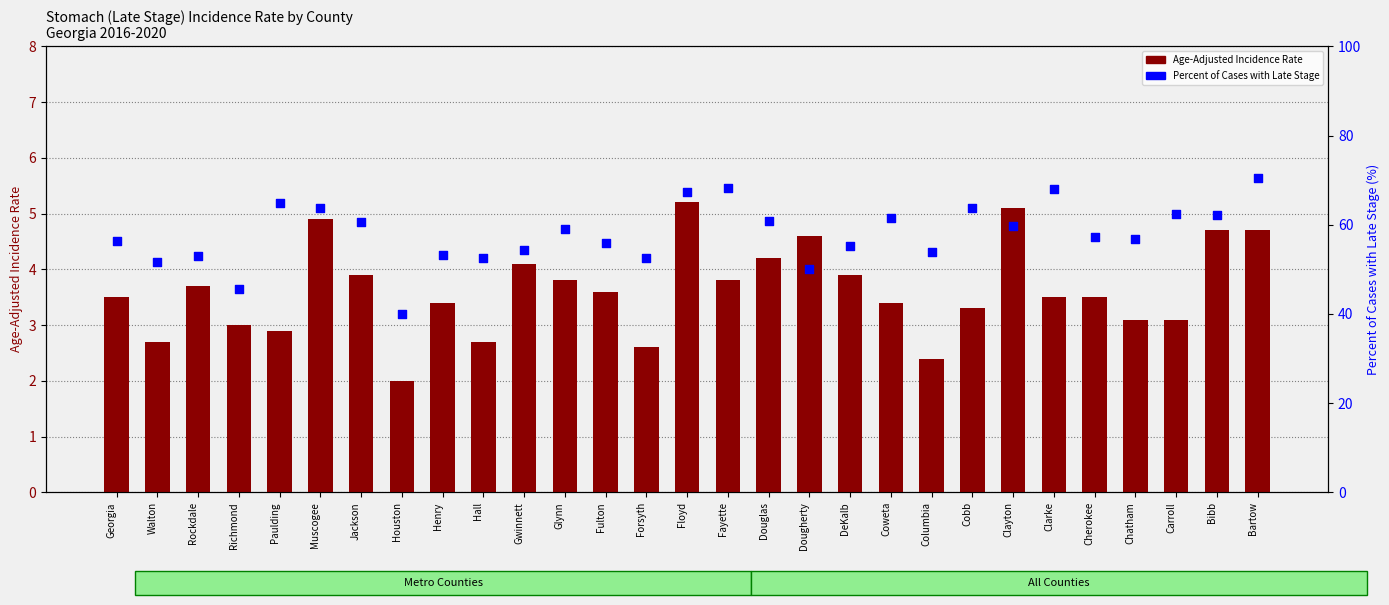

What are all the series names shown in the legend?

Age-Adjusted Incidence Rate, Percent of Cases with Late Stage